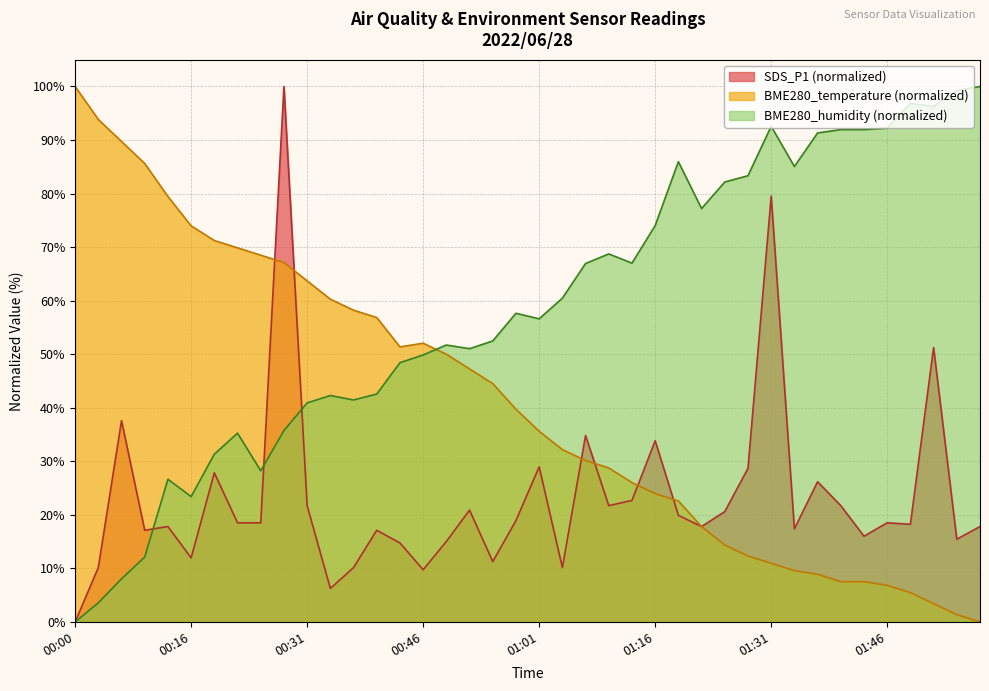

After their last crossing, which series has the higher values: BME280_humidity or SDS_P1?

BME280_humidity